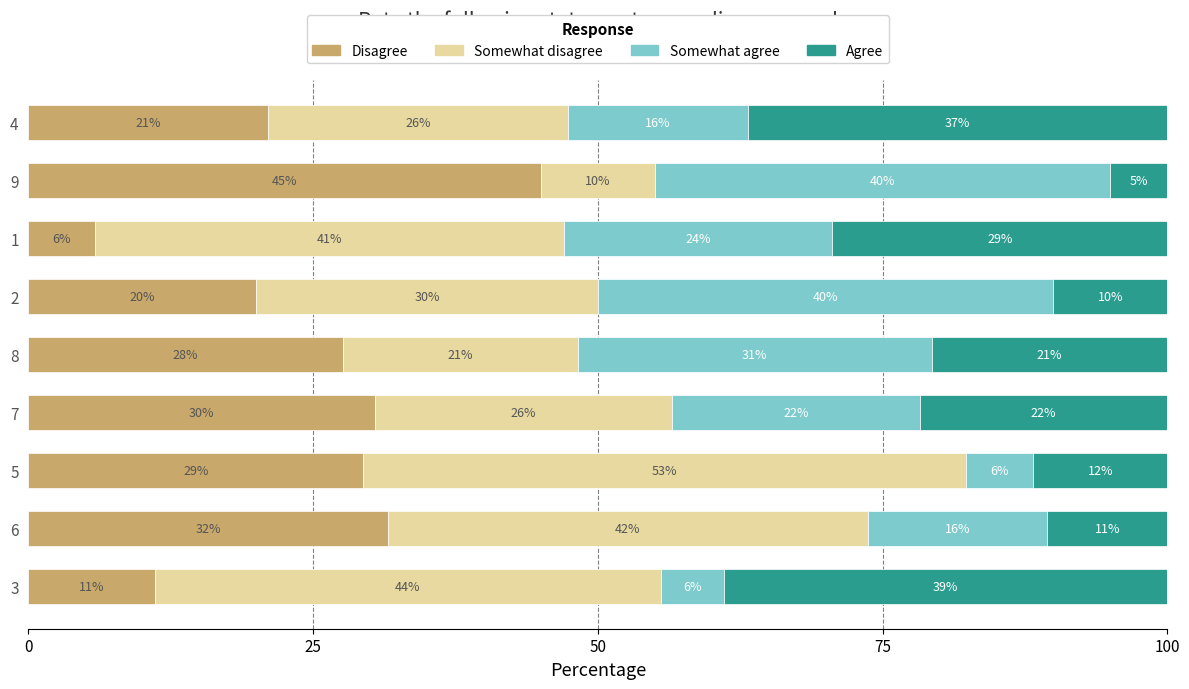

What is the total value across all series at 7?

100.0